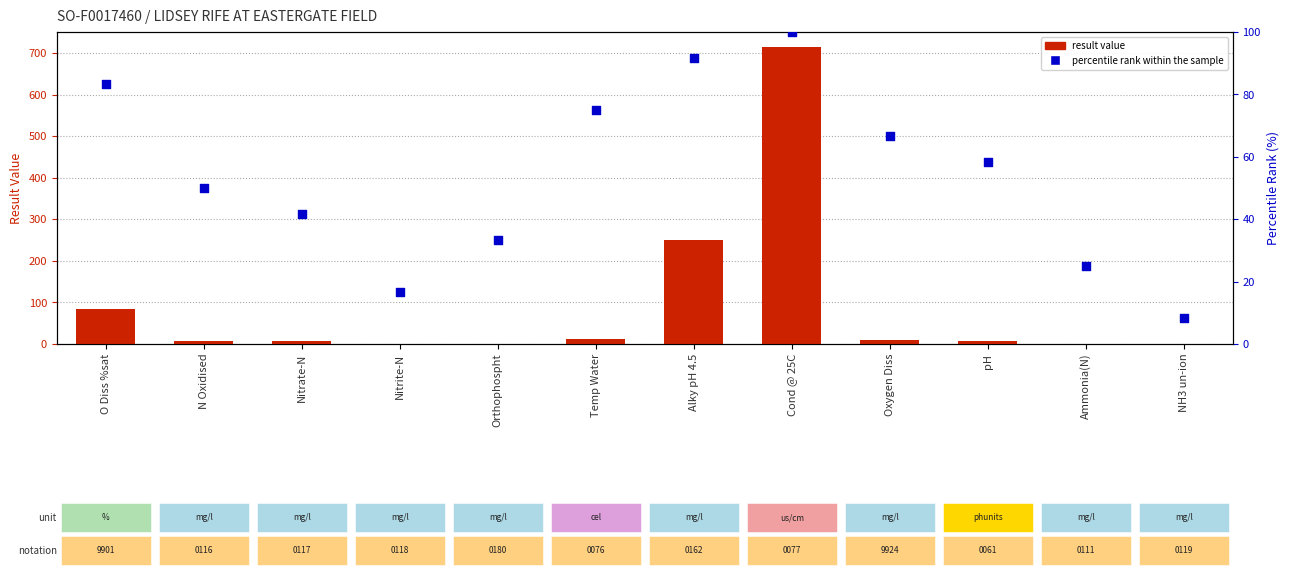

At which category is the sum across all series the highest?

Cond @ 25C